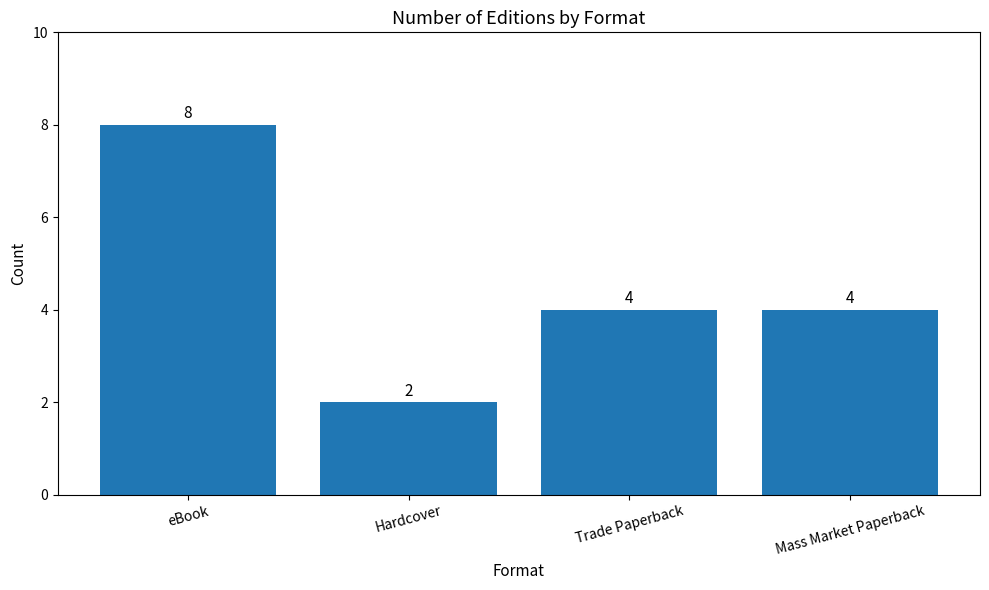

What is the difference between the maximum and second lowest values?

4